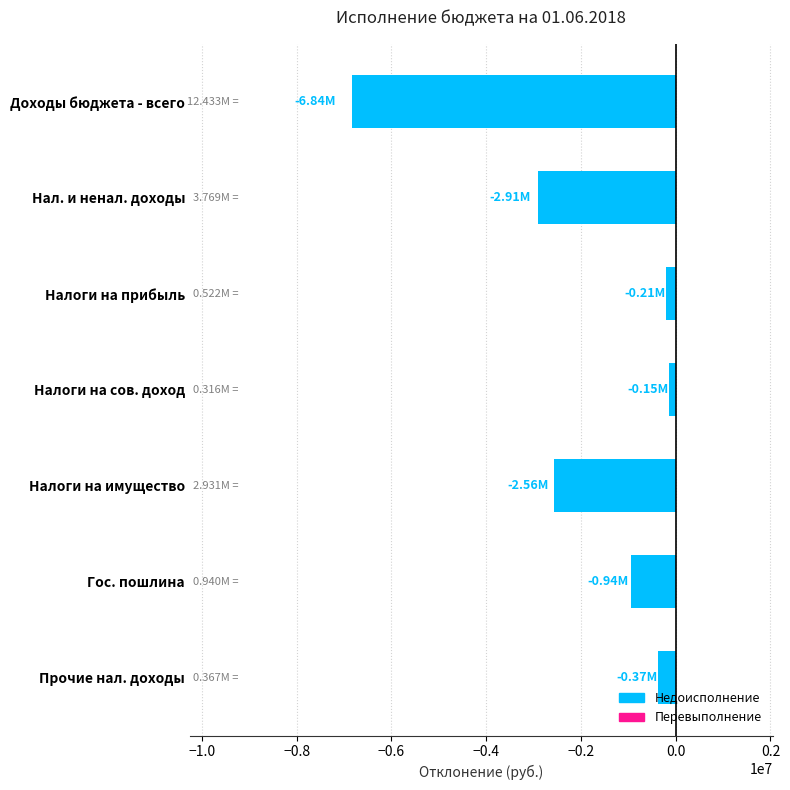

What is the label of the 5th bar from the top?

Налоги на имущество